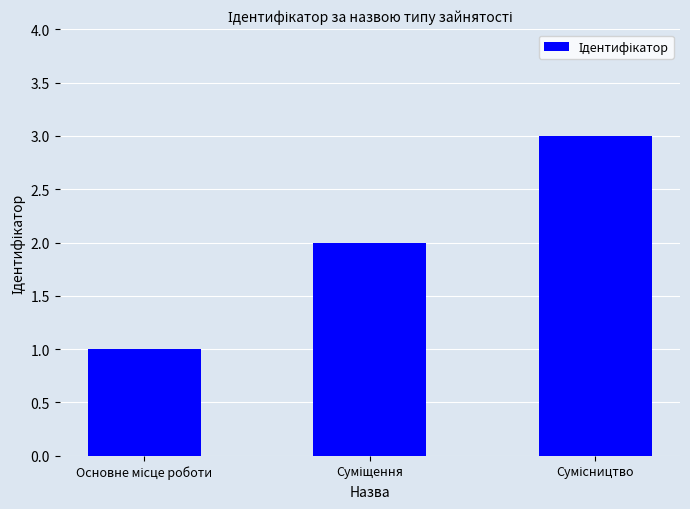

What is the difference between the second highest and minimum values?

1